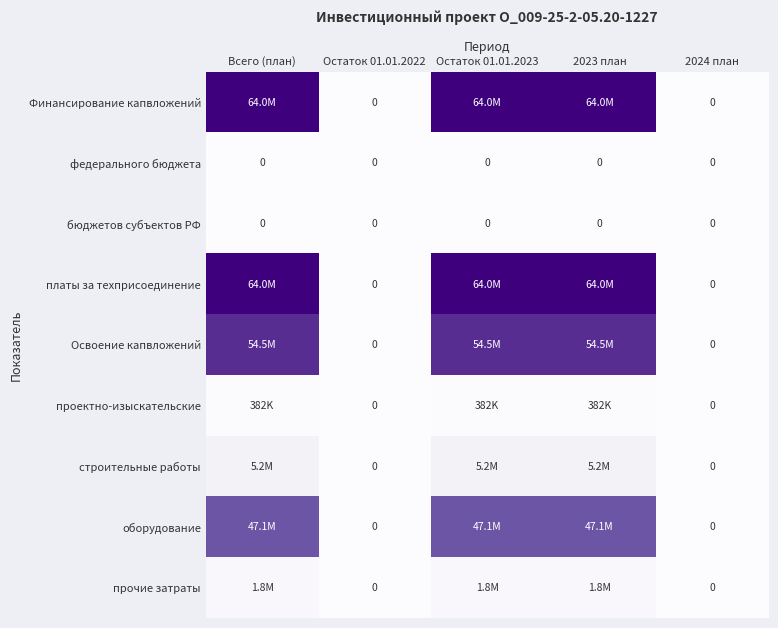

What is the difference between the second highest and second lowest values in the Финансирование капвложений series?

63954176